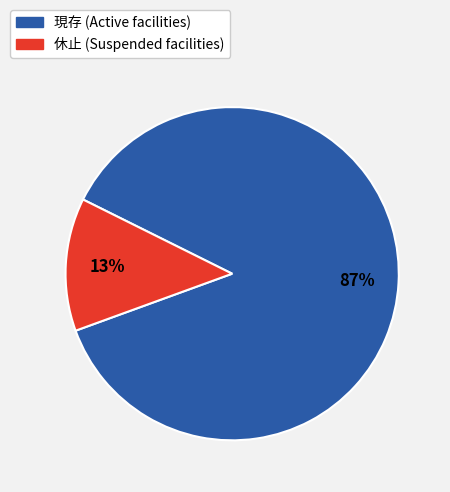

What percentage is the 現存 slice, to the nearest percent?

87%